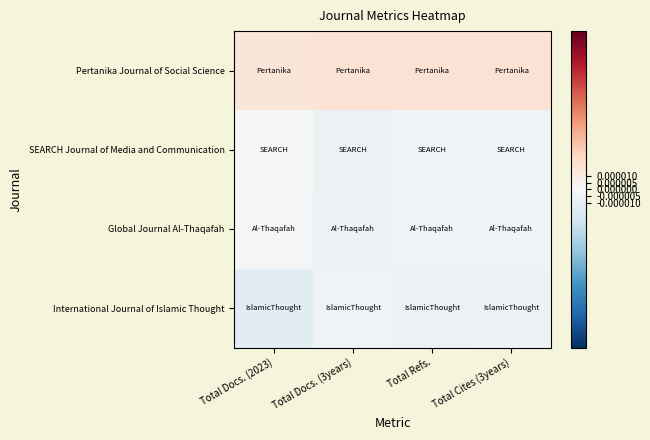

How many distinct data groups are displayed?

4